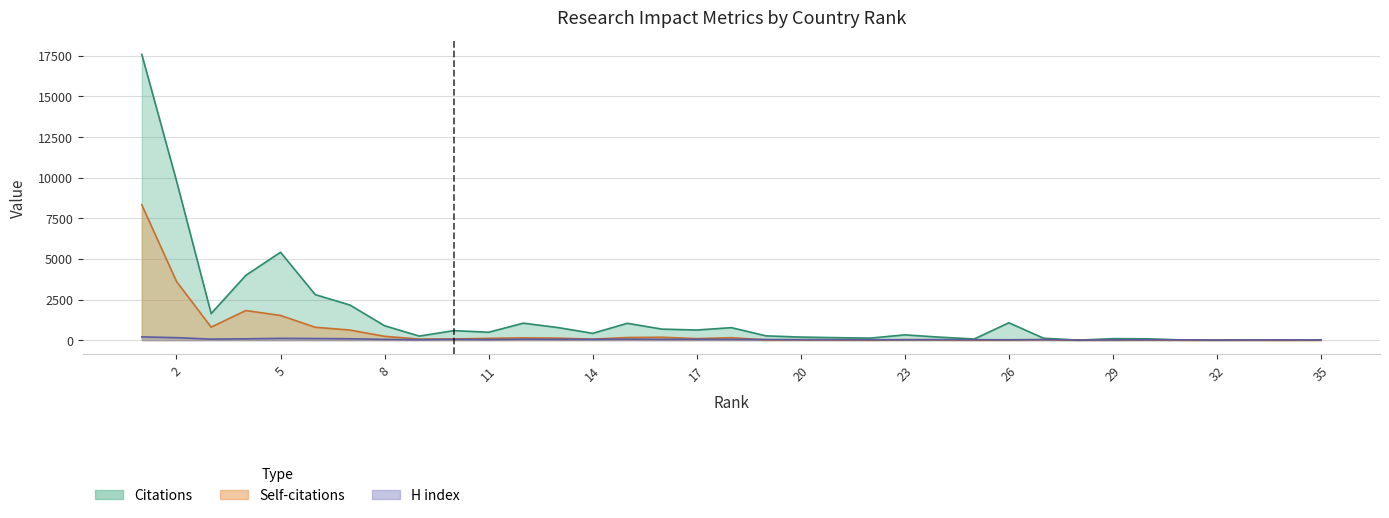

What is the maximum value shown in the chart?

17590